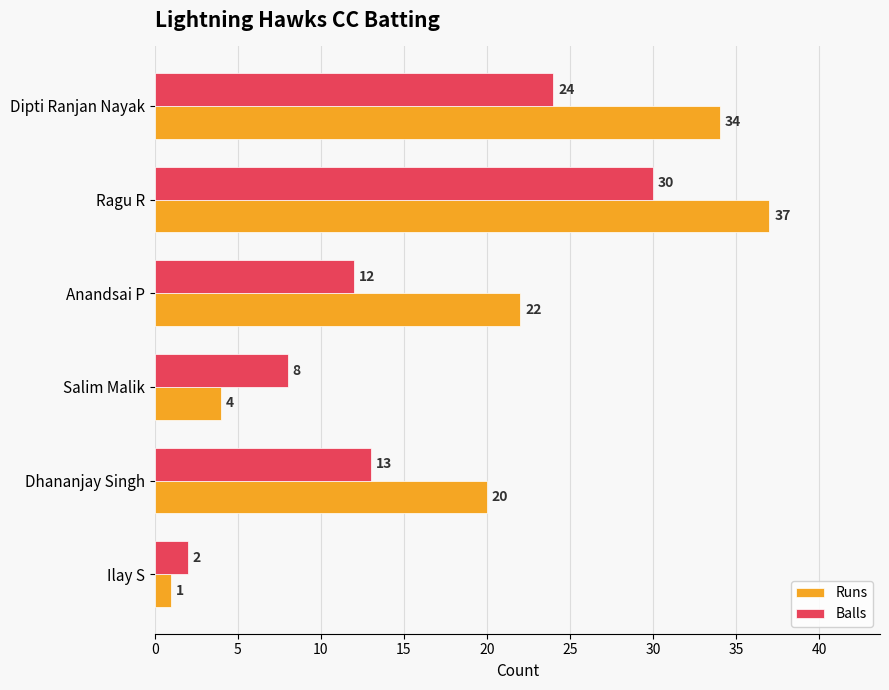

Is the value of Balls at Ragu R greater than the value of Runs at Dhananjay Singh?

Yes